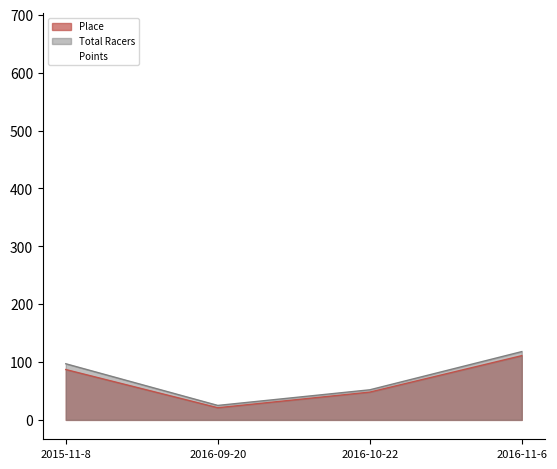

True or false: Total Racers and Place cross at least once.

False